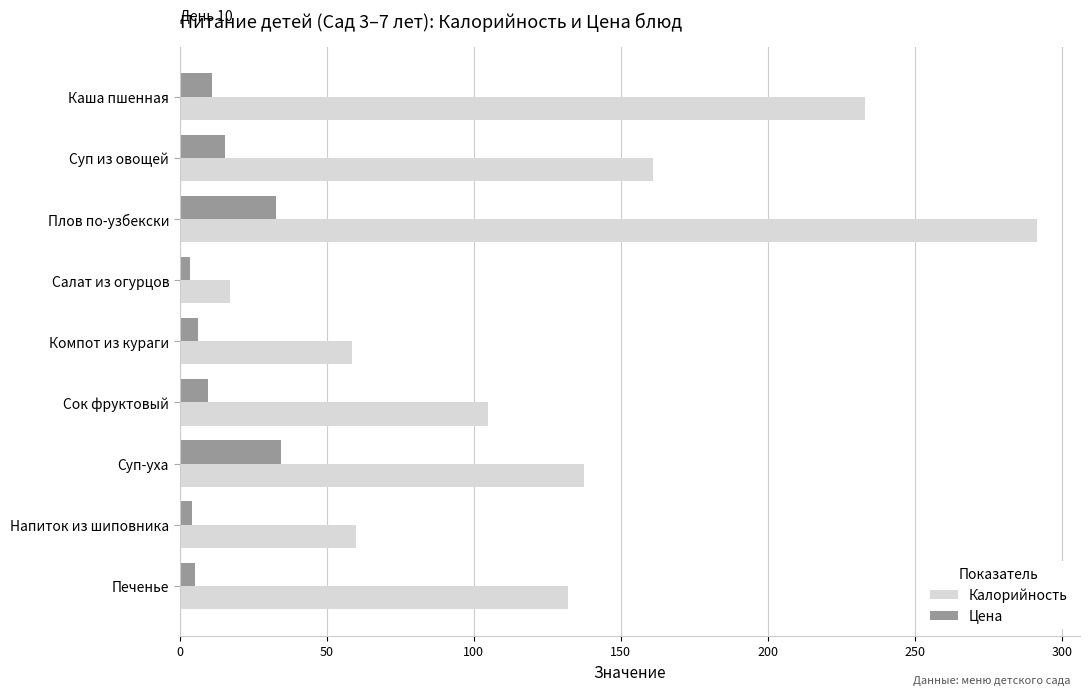

How many data points does each series have?

9